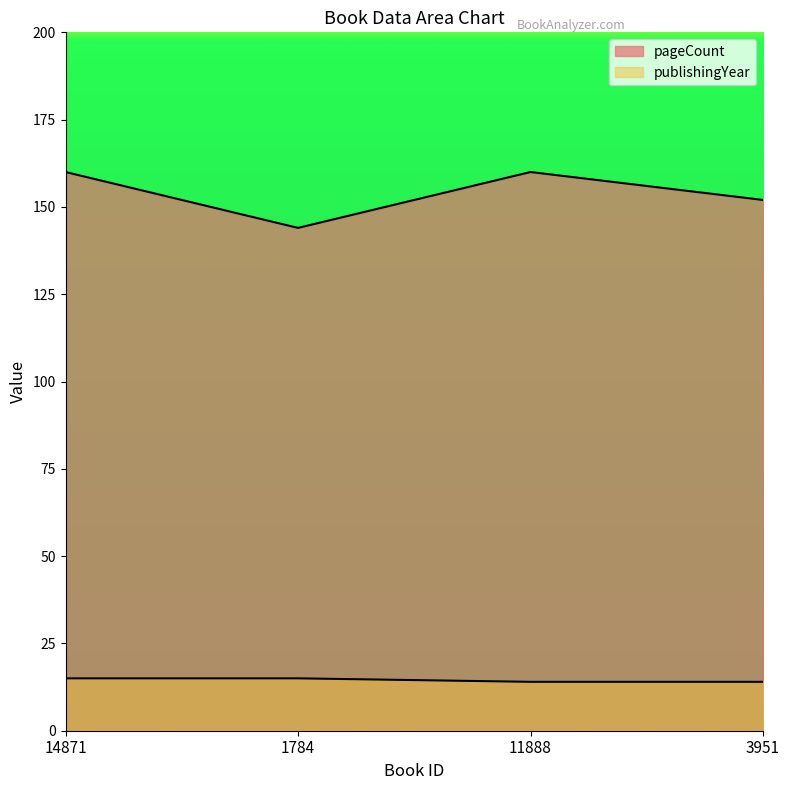

Which series has the widest spread of values?

pageCount